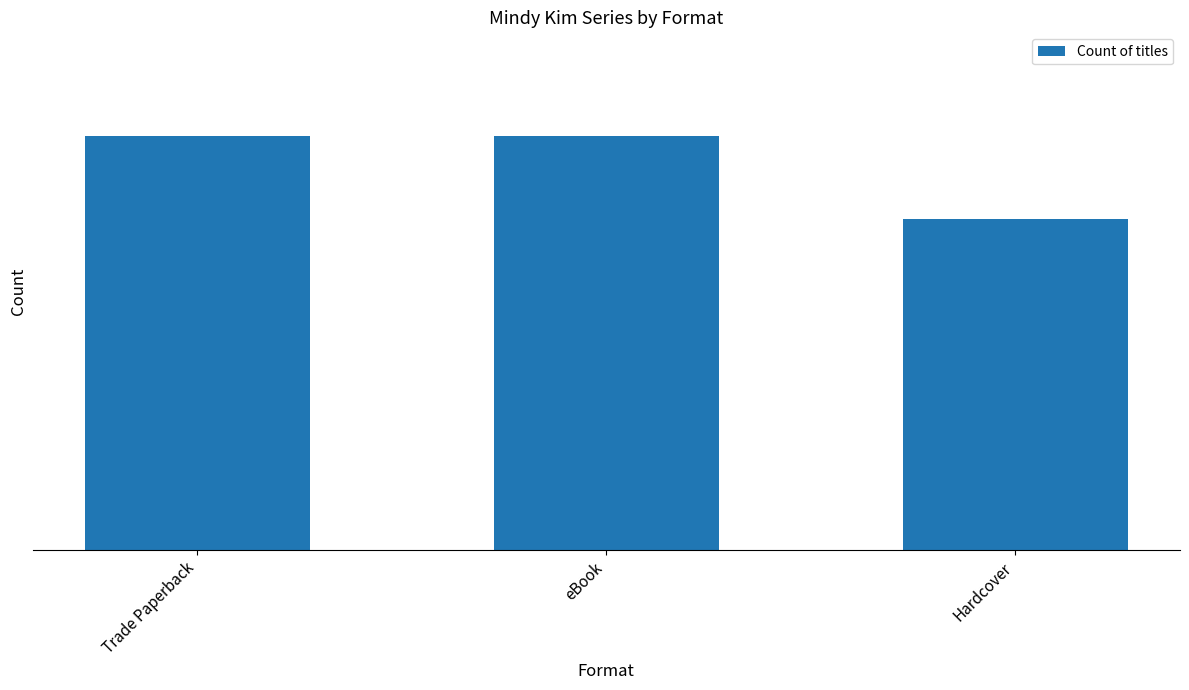

The value at Hardcover is 2. True or false?

False